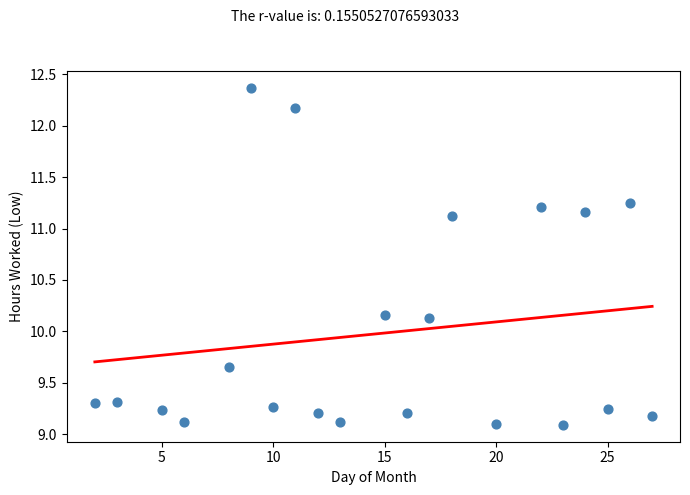

What is the range of Y values (max minus min)?

3.3